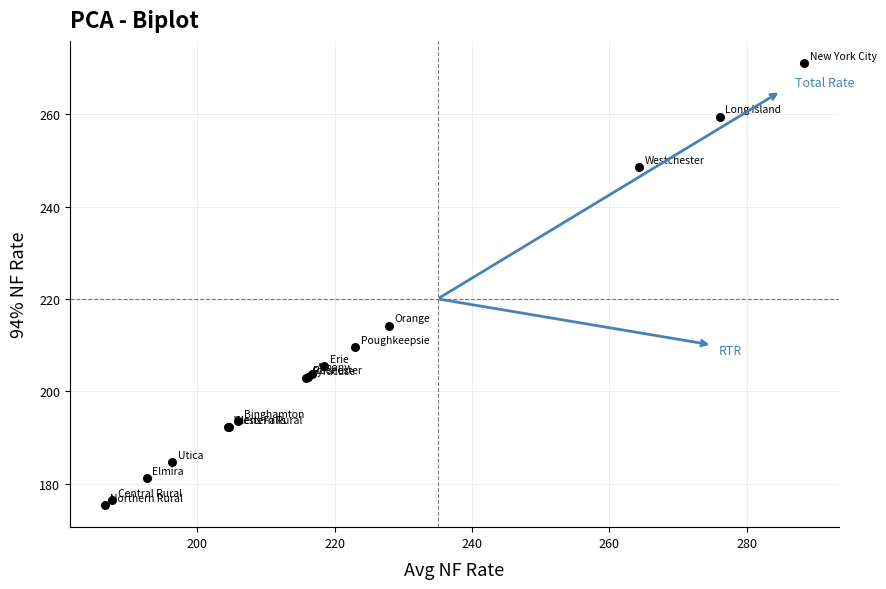

What Y value in the scatter plot is closest to 223?

214.2